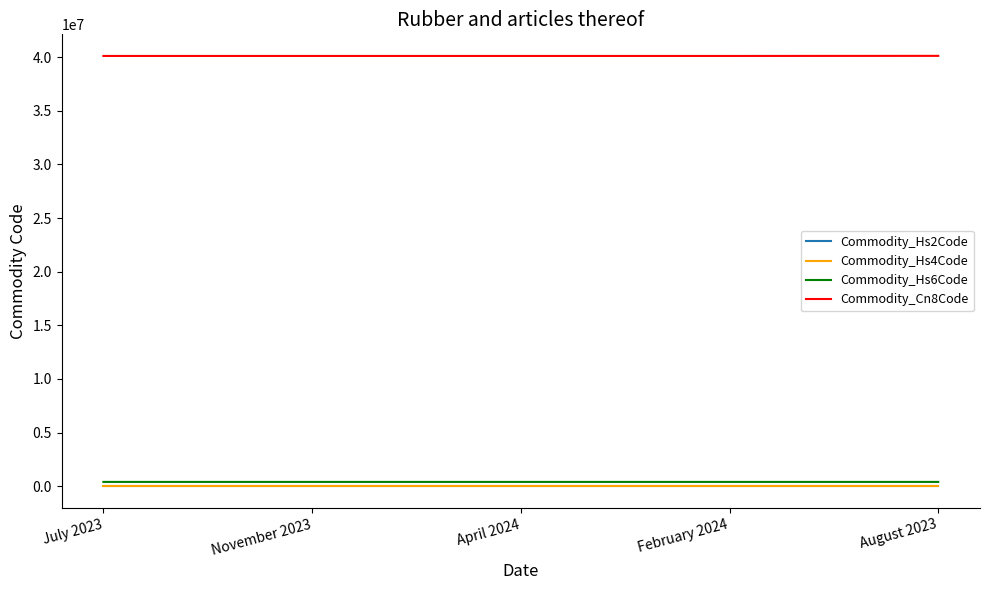

True or false: Commodity_Hs2Code and Commodity_Cn8Code cross at least once.

False